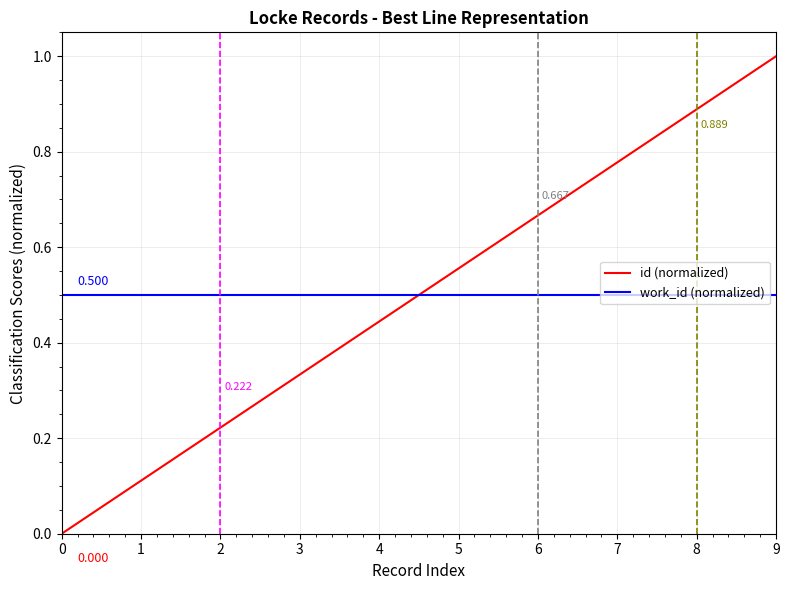

Which series has the widest spread of values?

id (normalized)